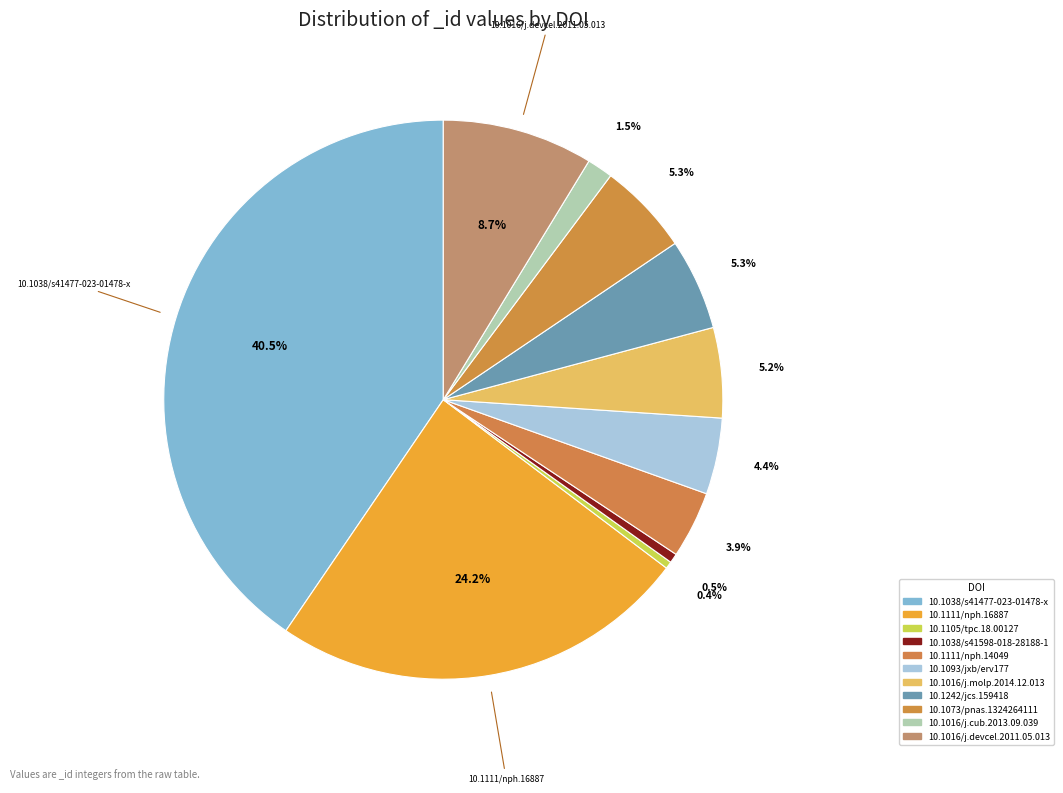

Which slice is the smallest?

10.1105/tpc.18.00127